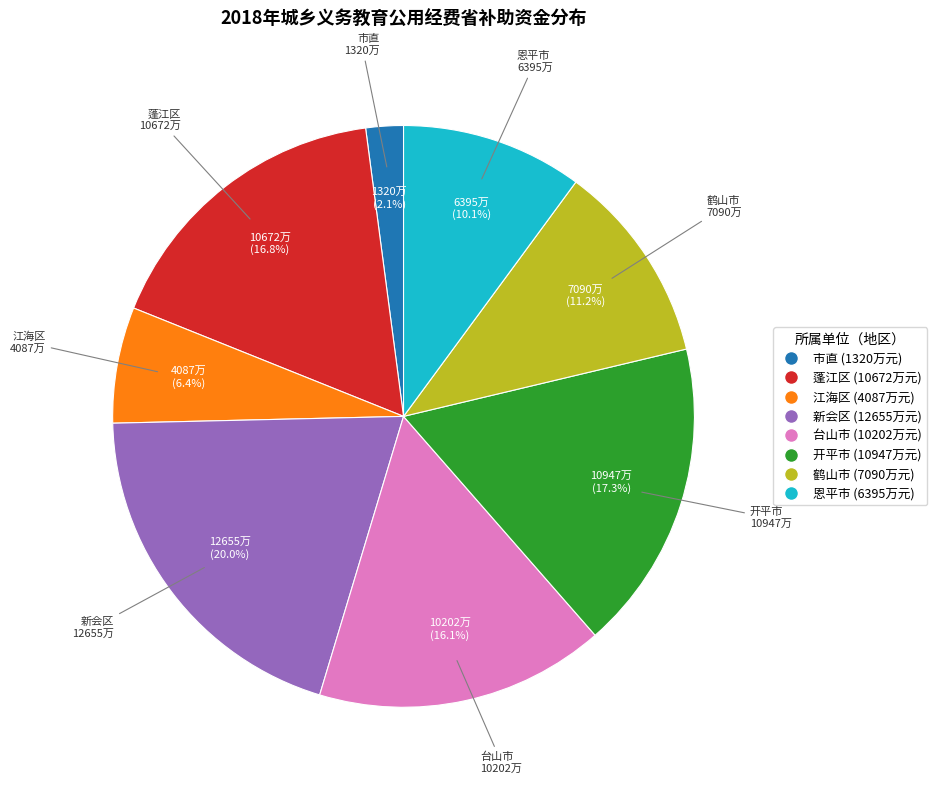

To the nearest percent, what percentage of the pie is 新会区?

20%